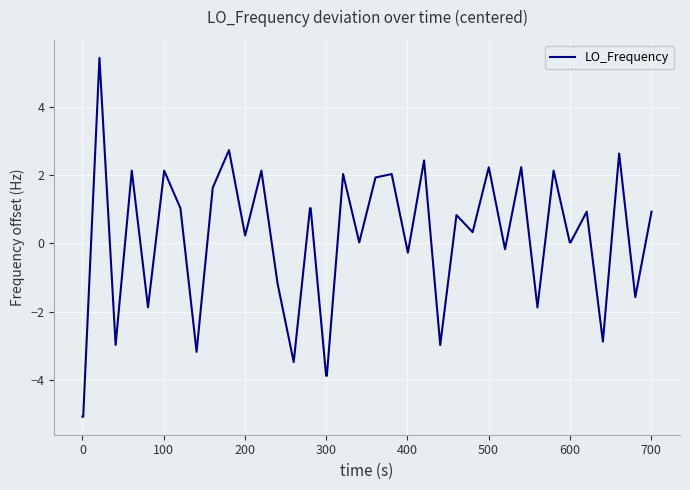

What is the greatest value displayed?

5.4